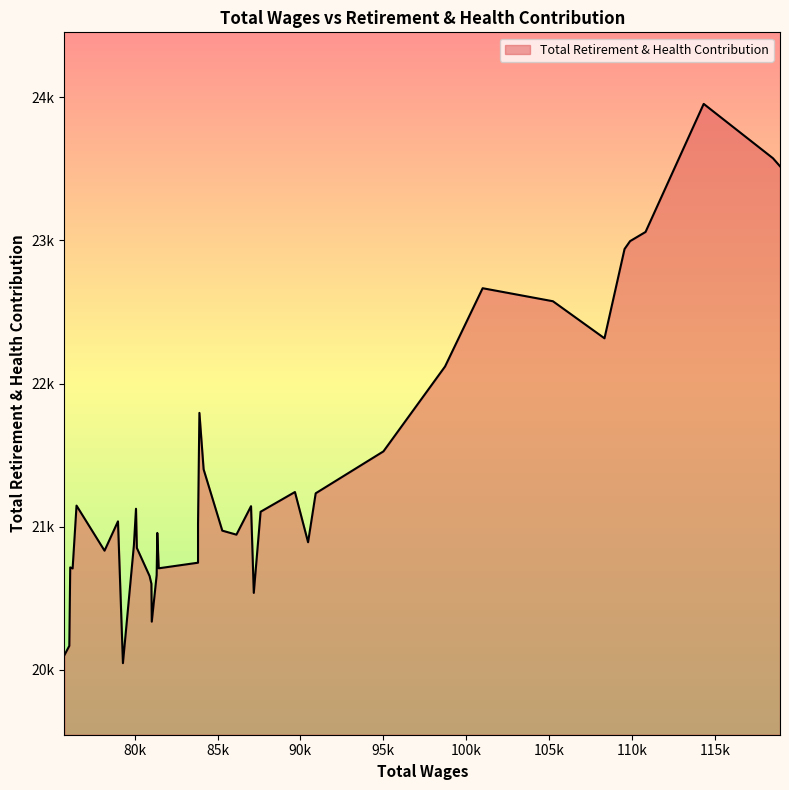

What is the sum of the values at 114332 and 118936?

47472